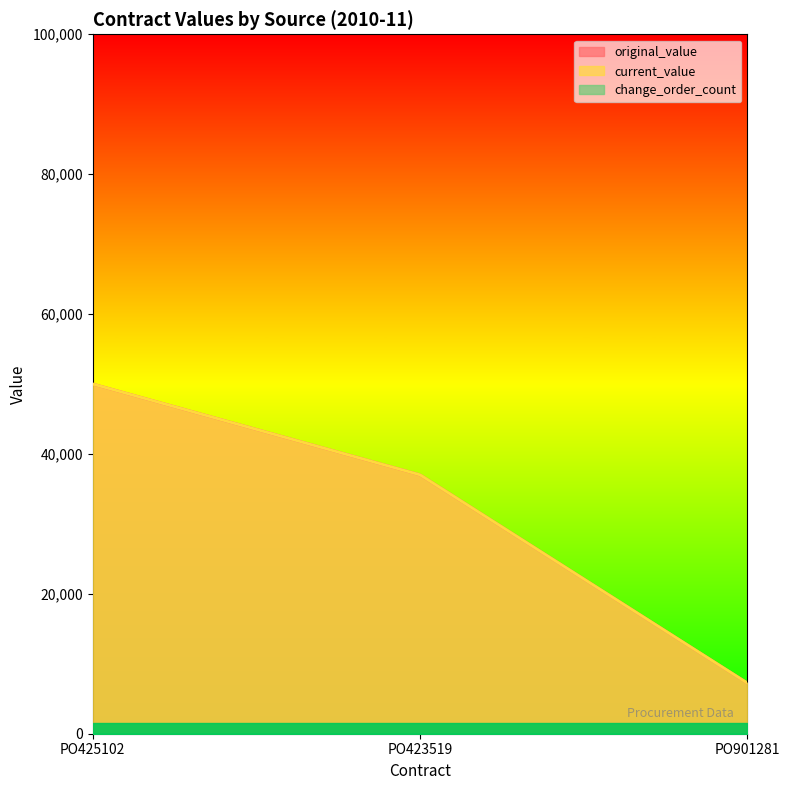

What are all the series names shown in the legend?

original_value, current_value, change_order_count